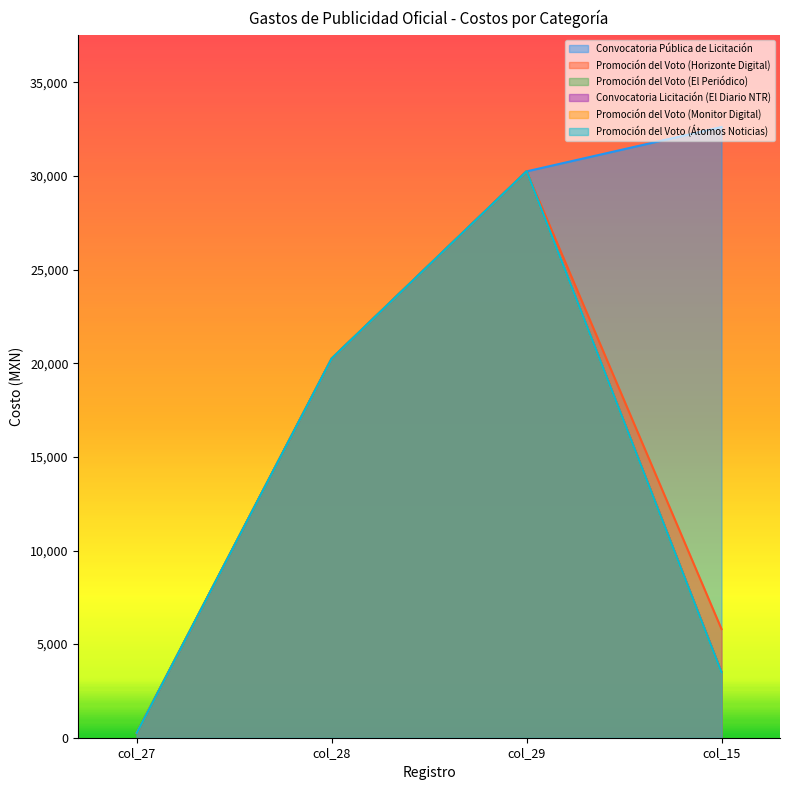

Reading left to right, extract all data points from this chart.

Convocatoria Pública de Licitación: col_27=251	col_28=20251	col_29=30251	col_15=32619
Promoción del Voto (Horizonte Digital): col_27=252	col_28=20252	col_29=30252	col_15=5800
Promoción del Voto (El Periódico): col_27=253	col_28=20253	col_29=30253	col_15=3480
Convocatoria Licitación (El Diario NTR): col_27=254	col_28=20254	col_29=30254	col_15=3500
Promoción del Voto (Monitor Digital): col_27=255	col_28=20255	col_29=30255	col_15=3480
Promoción del Voto (Átomos Noticias): col_27=256	col_28=20256	col_29=30256	col_15=3480